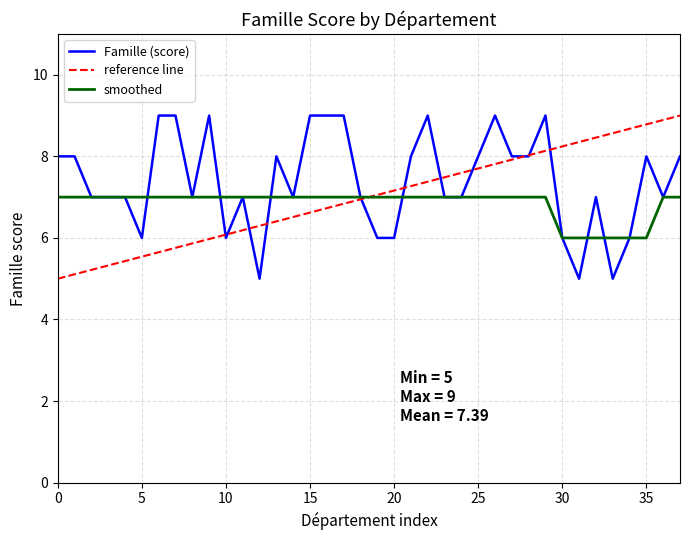

What is the maximum value for Famille (score)?

9